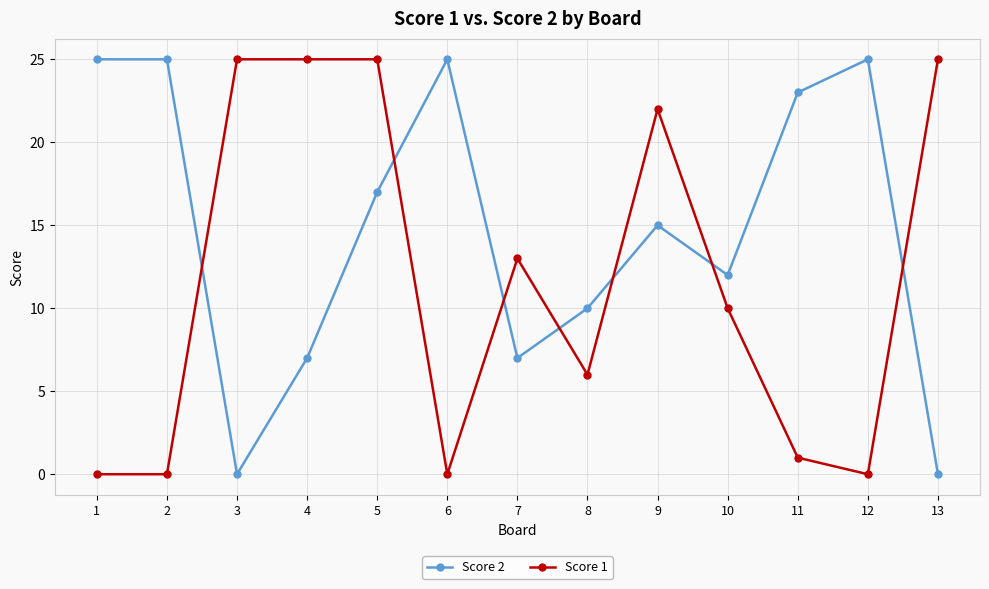

What is the spread (max minus min) of values at 4?

18